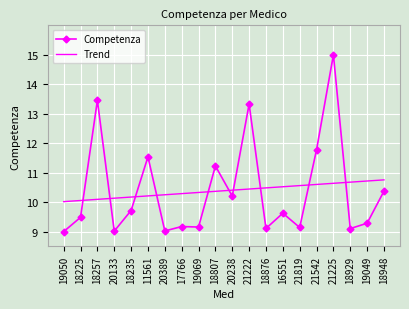

List the series in order of their peak value, lowest first.

Trend, Competenza